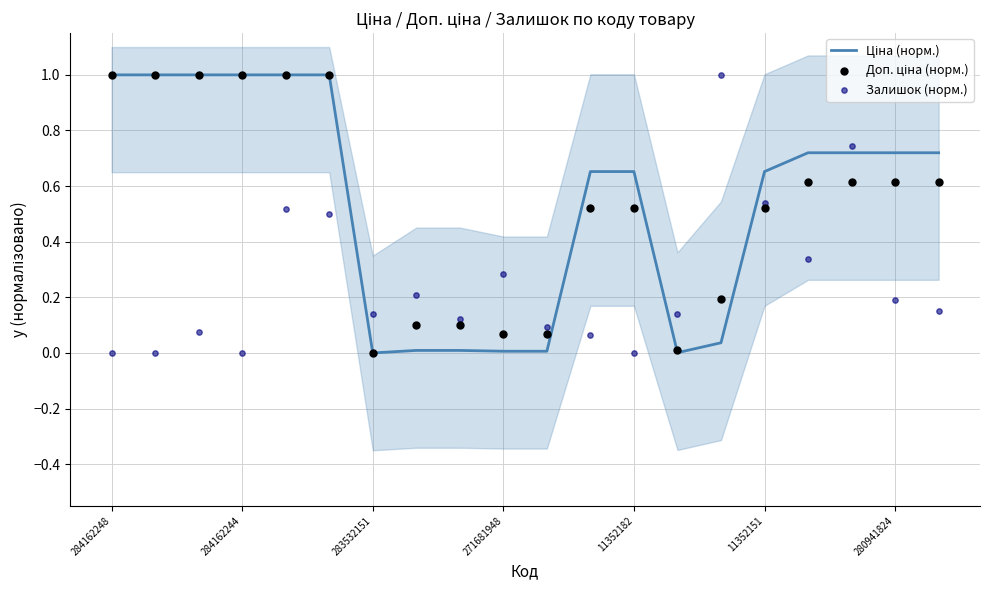

What are all the series names shown in the legend?

Ціна (норм.), Доп. ціна (норм.), Залишок (норм.)